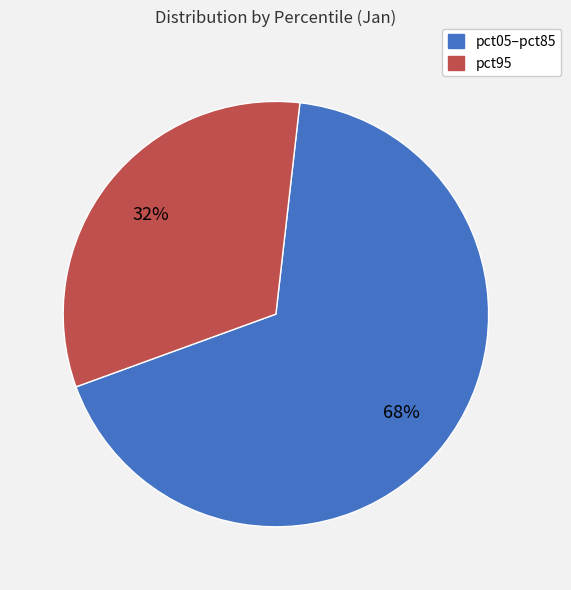

Does any single category account for the majority?

Yes